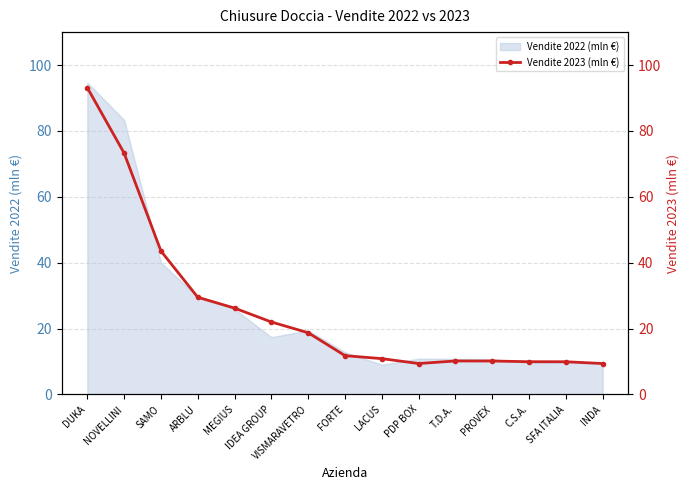

What is the label of the 1st point from the right?

INDA